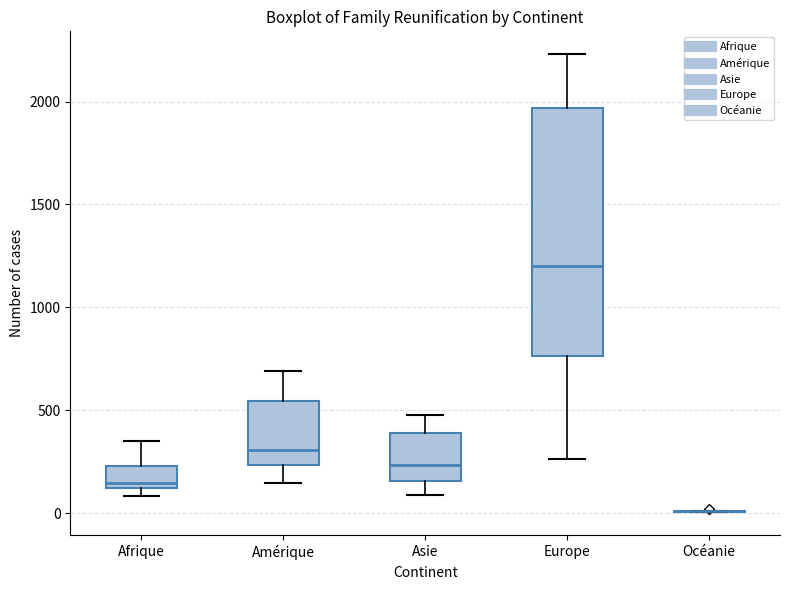

Reading left to right, transcribe this box plot: for each box, give where its median line is, the range the box spans, and where its two whiskers end, as read against the y-axis. The values are not printed on the chart, so give them approximately, as read against the axis.

Afrique: median 150, box 100 to 250, whiskers 100 (just below the box's lower edge) to 350
Amérique: median 300, box 250 to 550, whiskers 150 to 700
Asie: median 250, box 150 to 400, whiskers 100 to 500
Europe: median 1200, box 750 to 1950, whiskers 250 to 2250
Océanie: box collapsed to a line at 0, whiskers 0 to 0